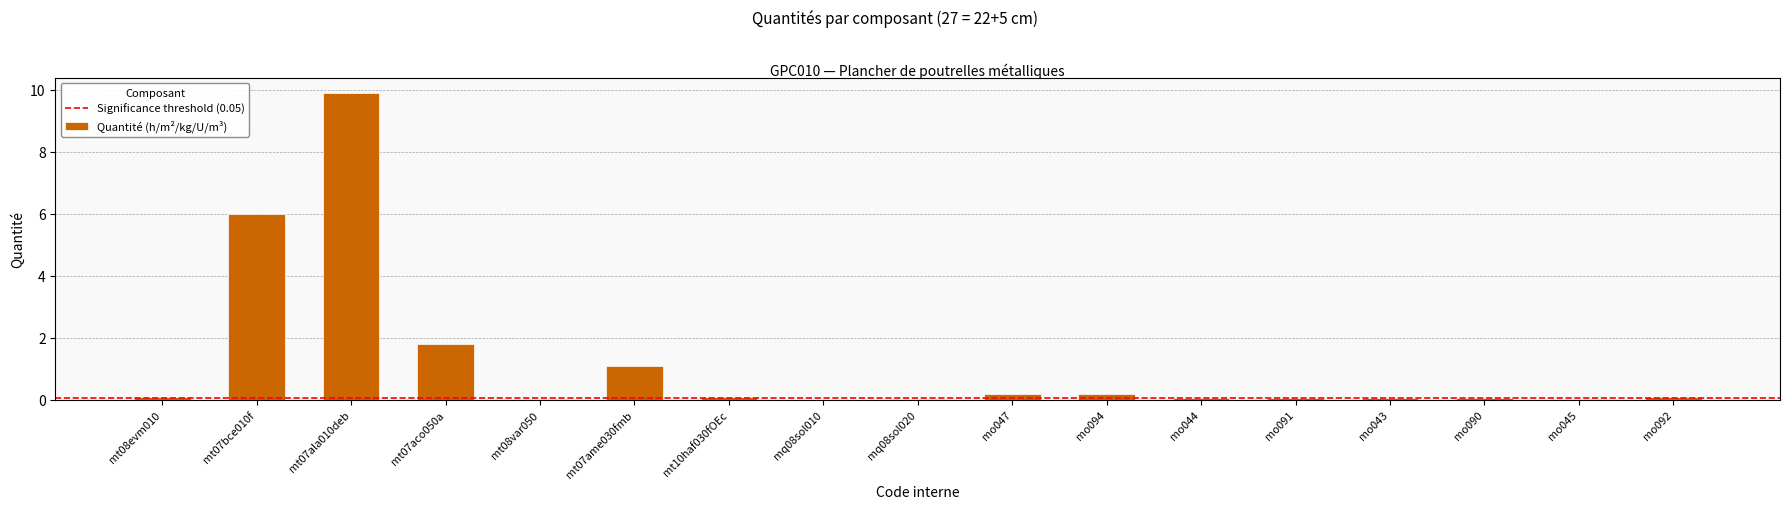

What is the sum of all values?

19.7